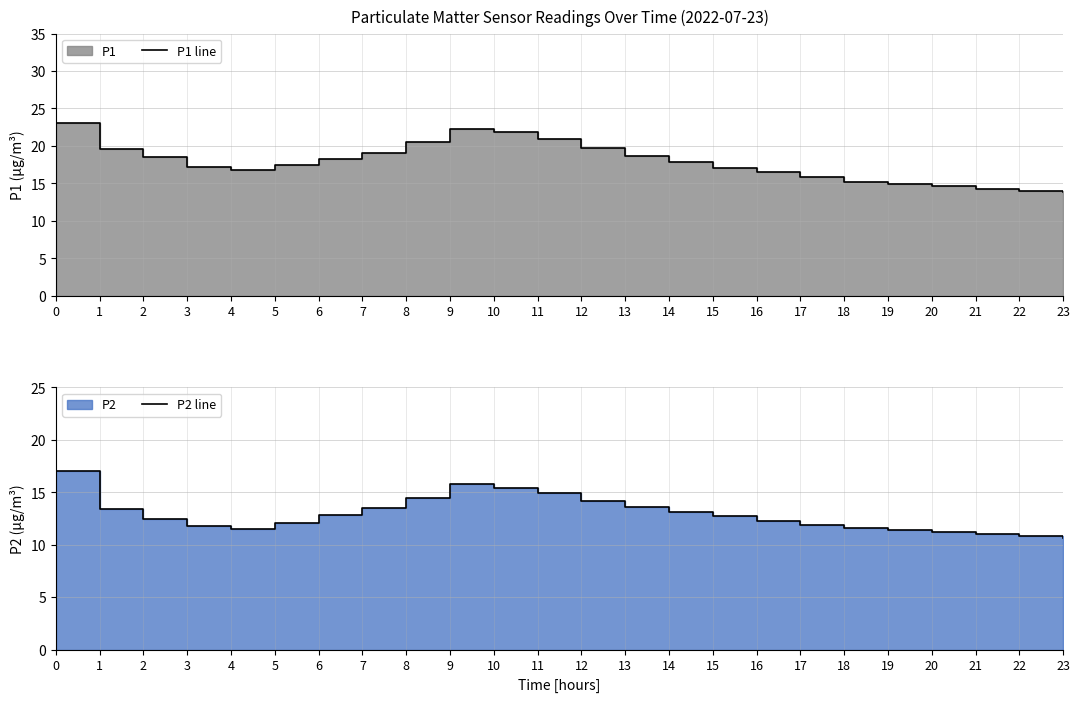

Between 20 and 11, which is larger?

11